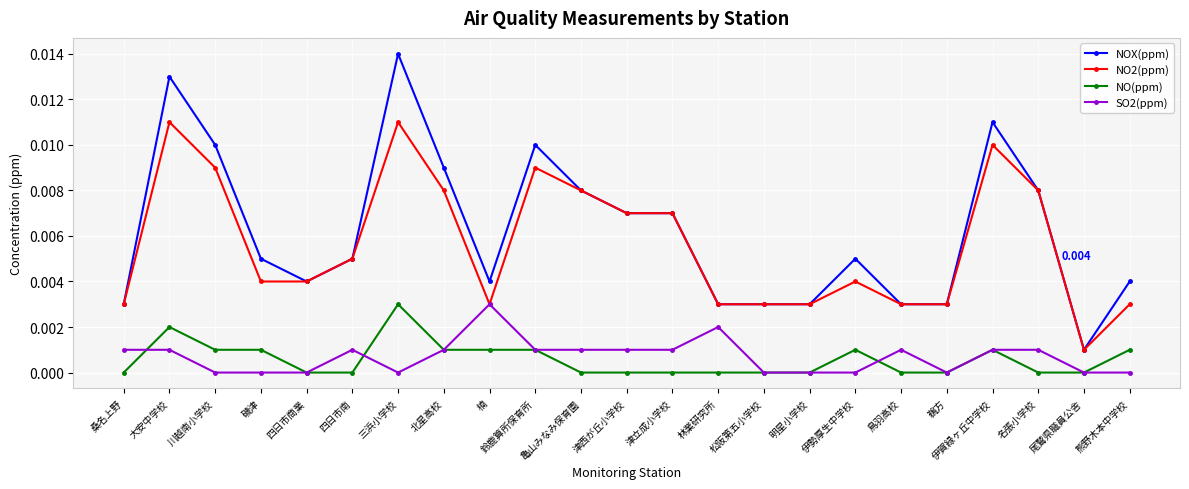

Which series has the largest range (max minus min)?

NOX(ppm)